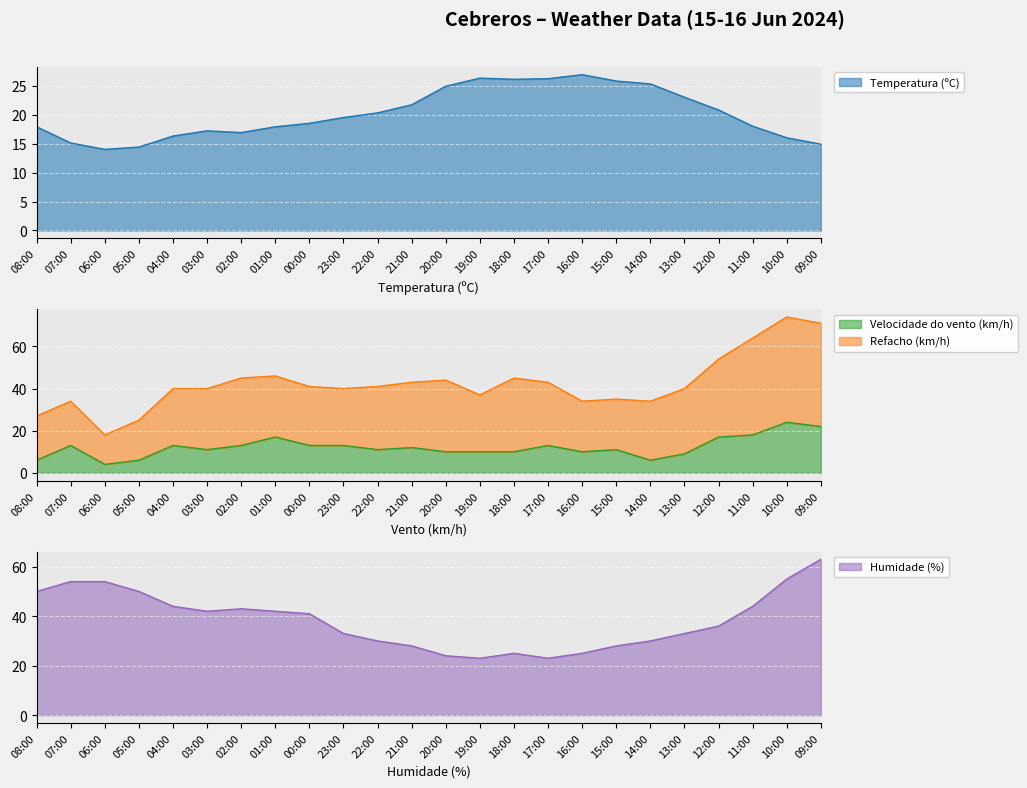

At which label does Humidade (%) reach its minimum?

19:00